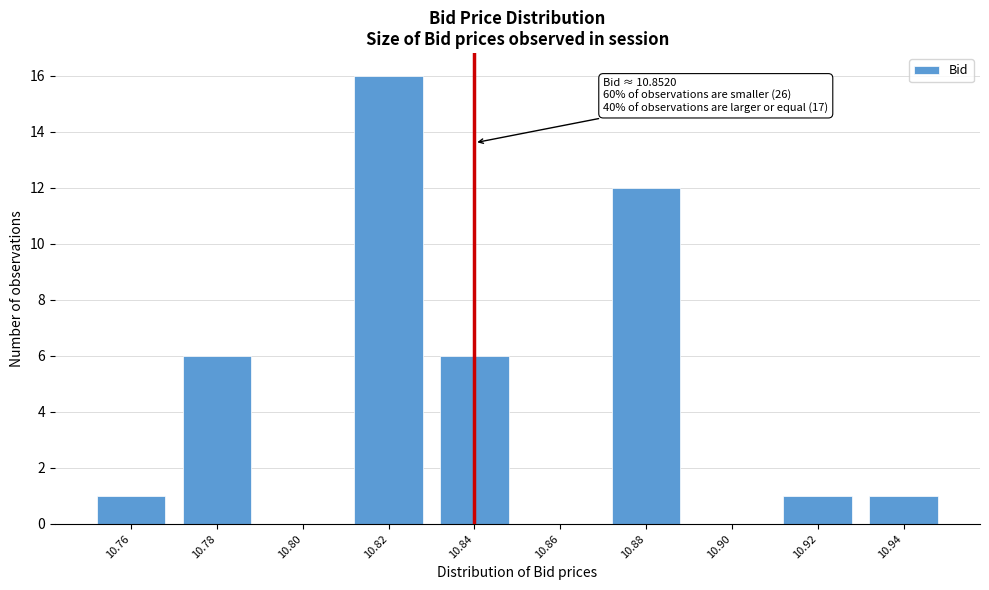

Reading left to right, transcribe all the data shown in this chart.

10.76=1	10.78=6	10.80=0	10.82=16	10.84=6	10.86=0	10.88=12	10.90=0	10.92=1	10.94=1